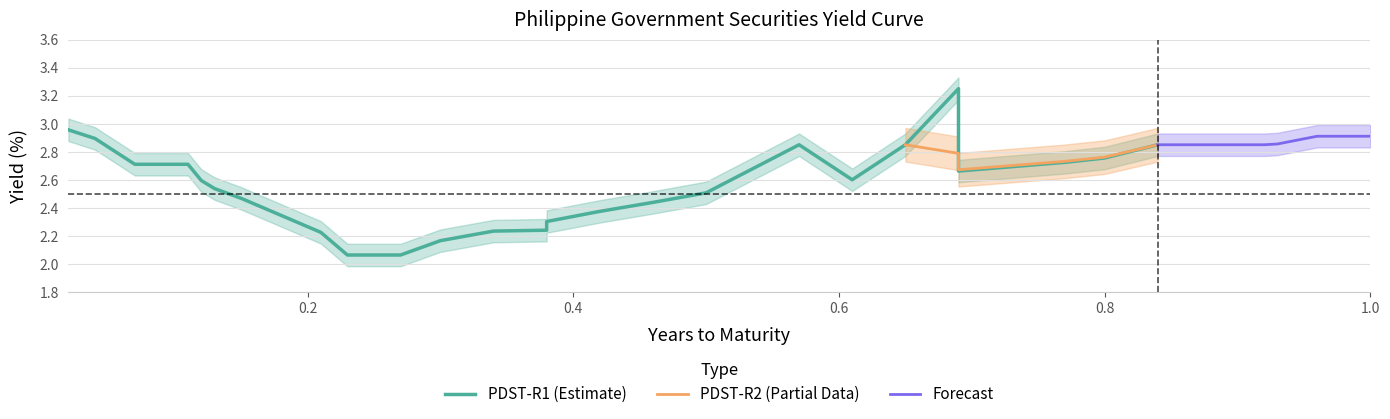

True or false: pdst_r2 has a value of 2.9 at pdst_r1.

True